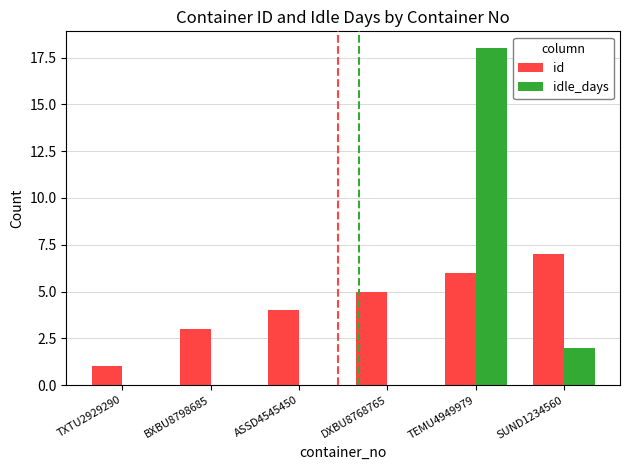

What is the maximum value for idle_days?

18